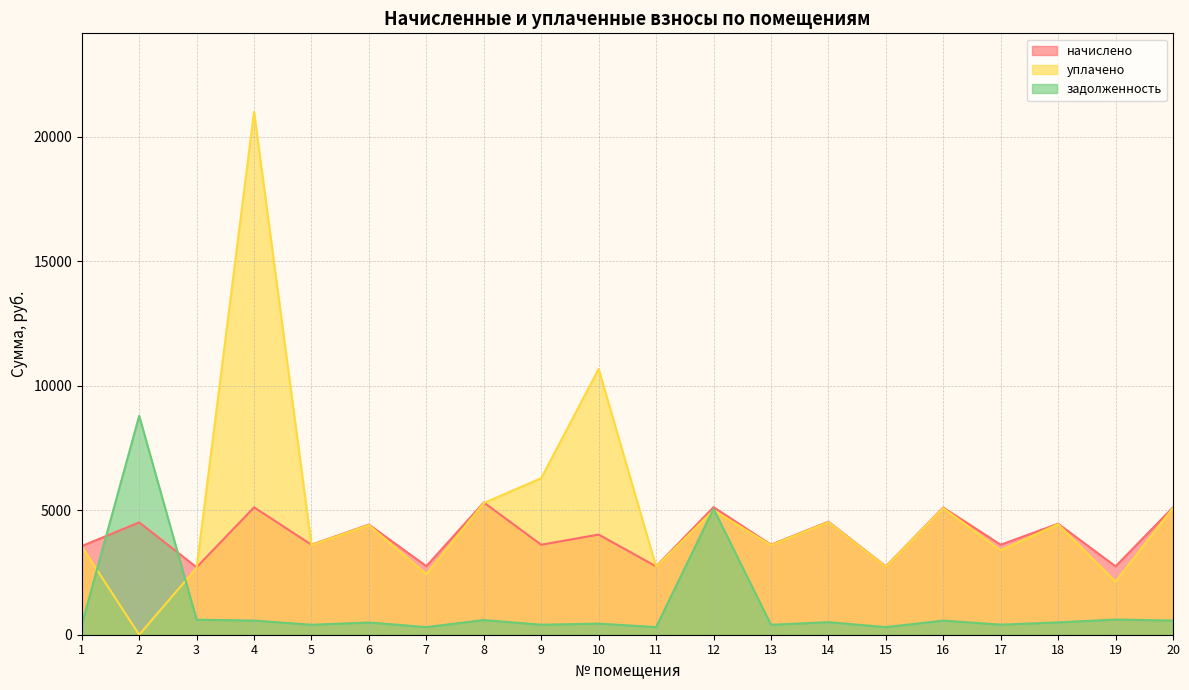

How many categories are shown in the chart?

20